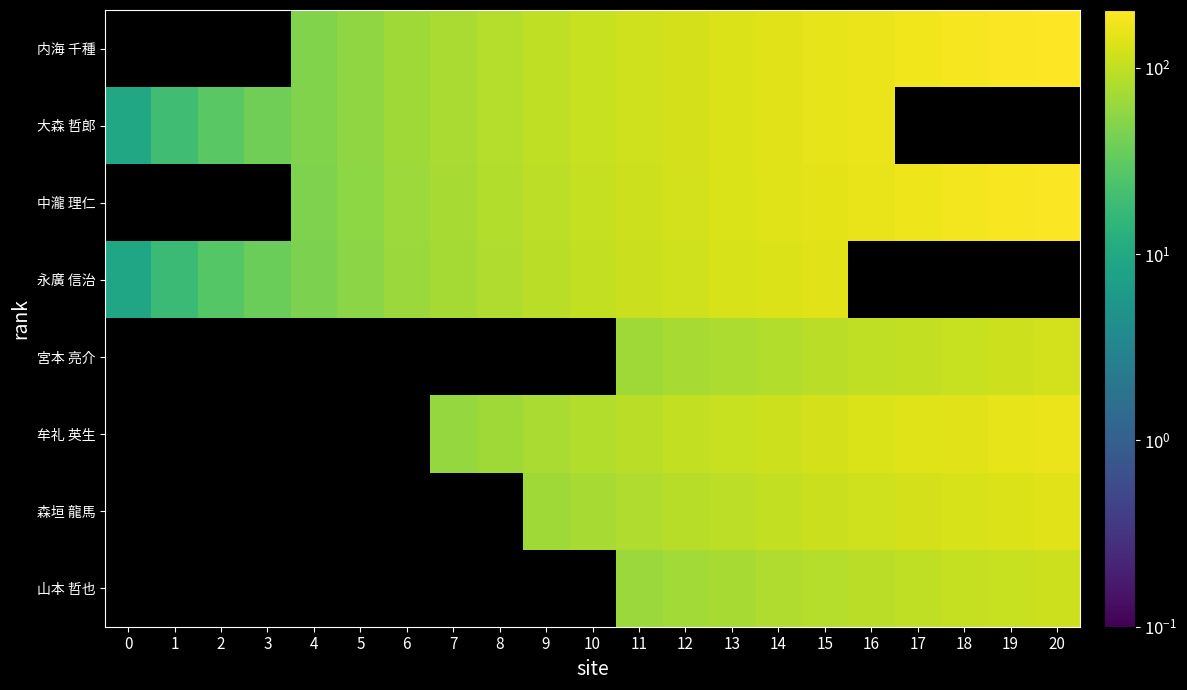

Between 19 and 4, which is larger?

19